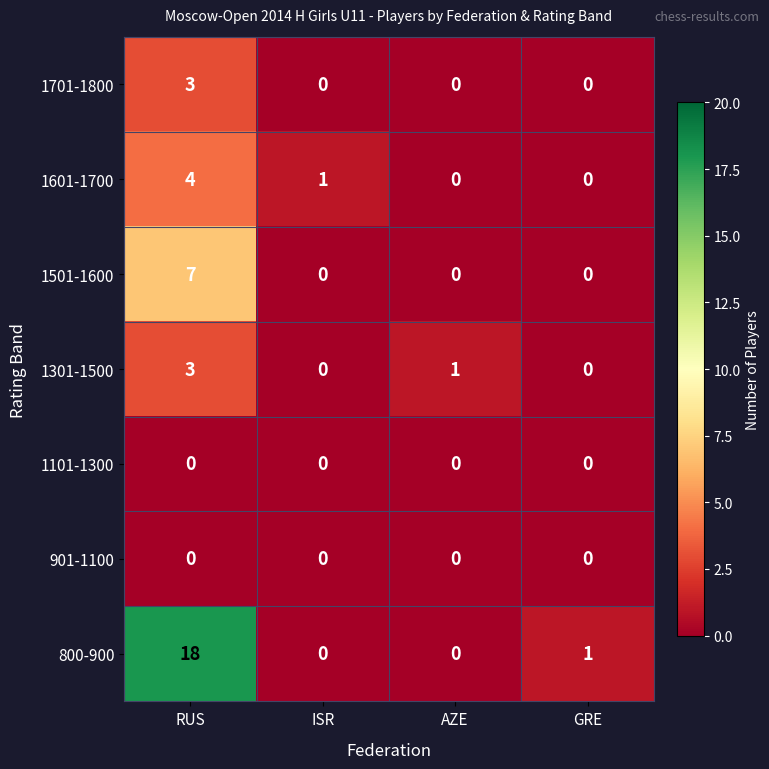

What is the sum of the 1501-1600 values at RUS and ISR?

7